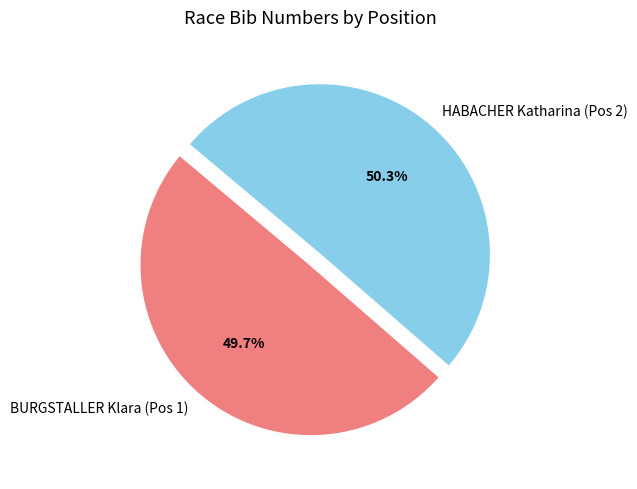

Is it true that HABACHER Katharina (Pos 2) is 50% of the pie?

True